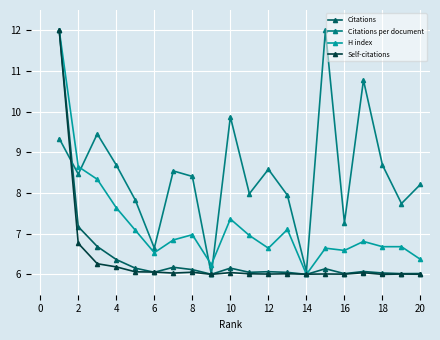

What is the value of the H index point at the 11th from the left?

7.0